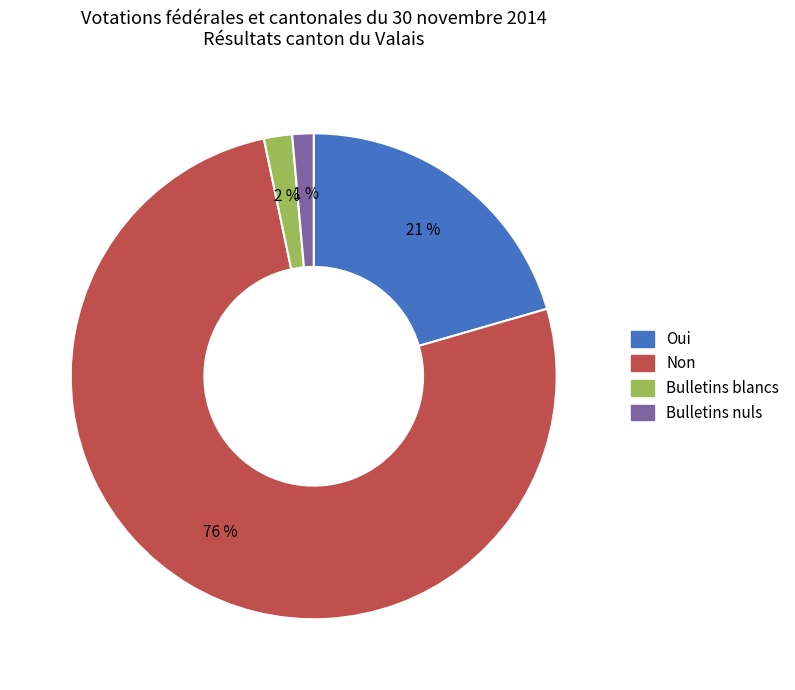

Do Oui and Bulletins blancs together represent more than half of the pie?

No